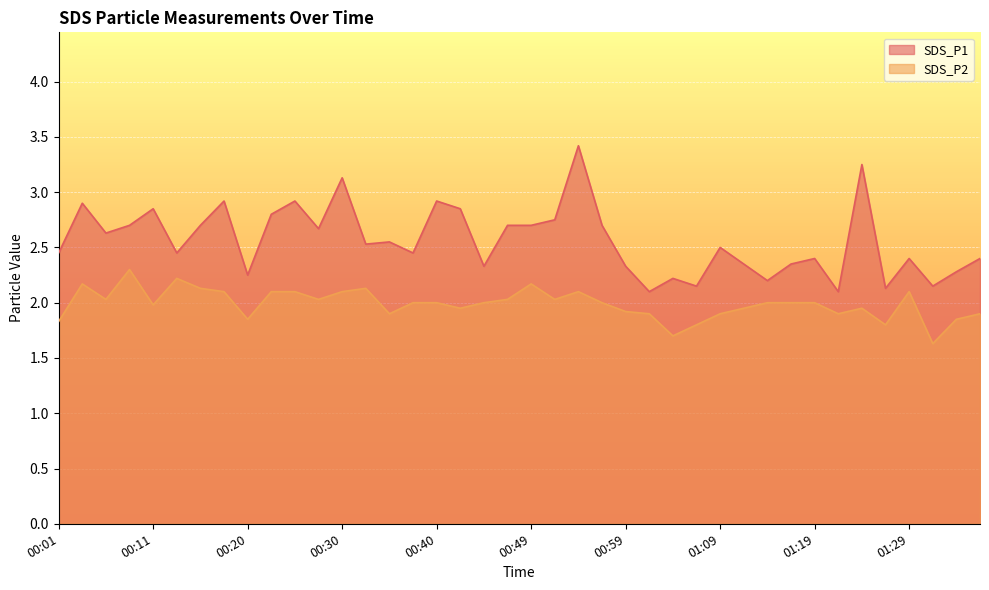

What is the label of the 20th point from the left?

00:47